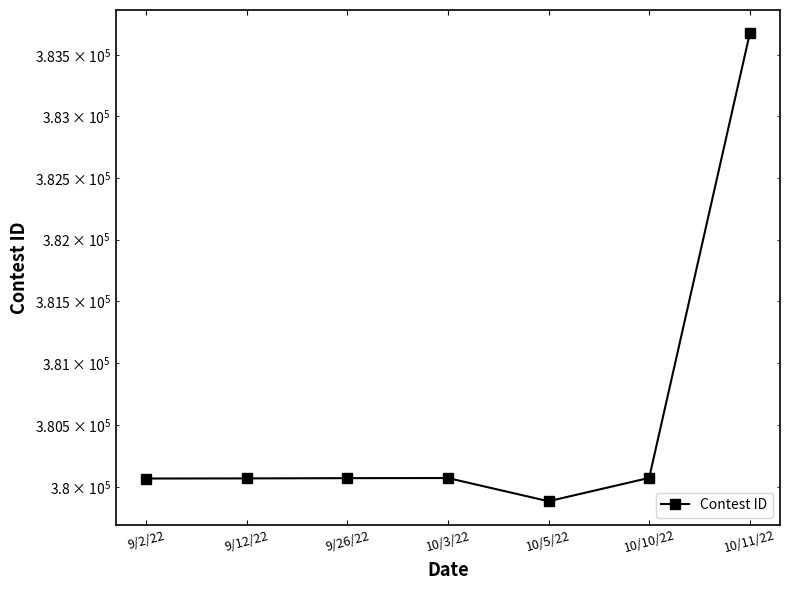

How many distinct data groups are displayed?

1